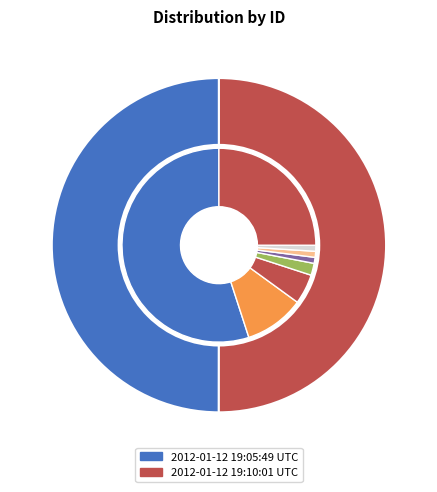

Is 2012-01-12 19:10:01 UTC the majority of the pie?

Yes